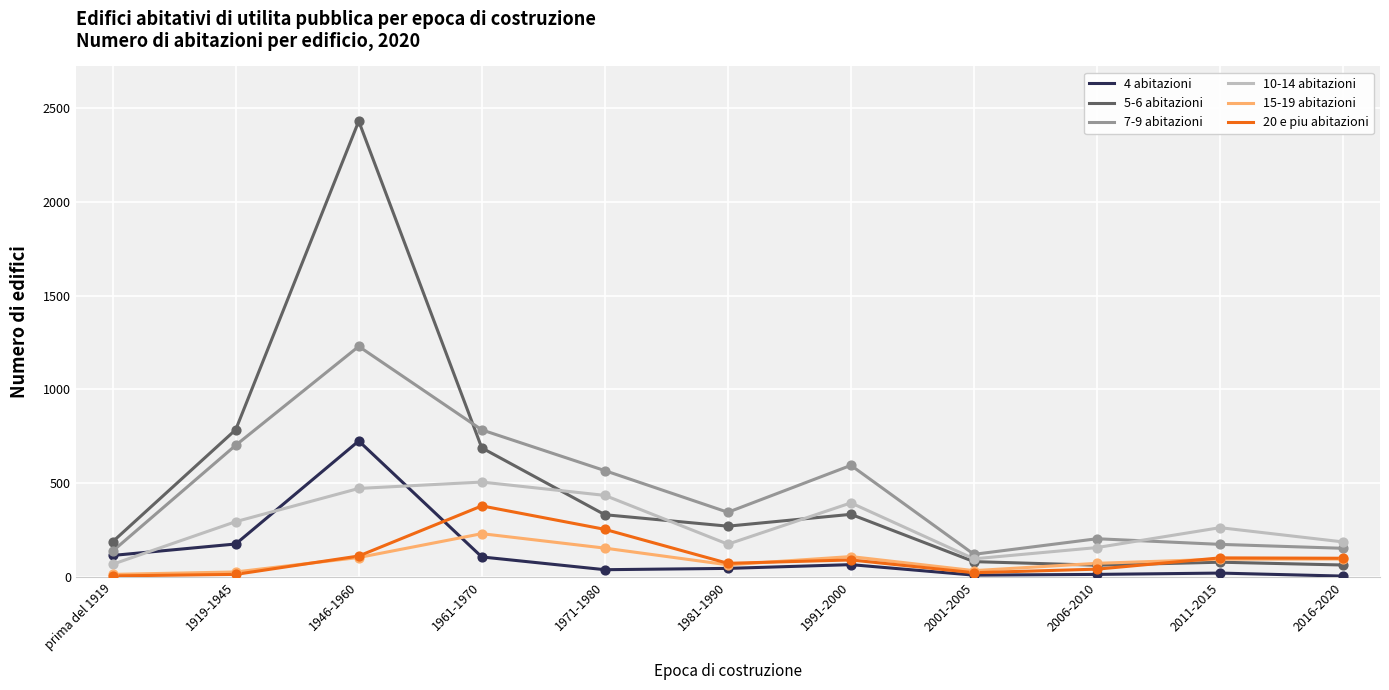

What are all the series names shown in the legend?

4 abitazioni, 5-6 abitazioni, 7-9 abitazioni, 10-14 abitazioni, 15-19 abitazioni, 20 e piu abitazioni